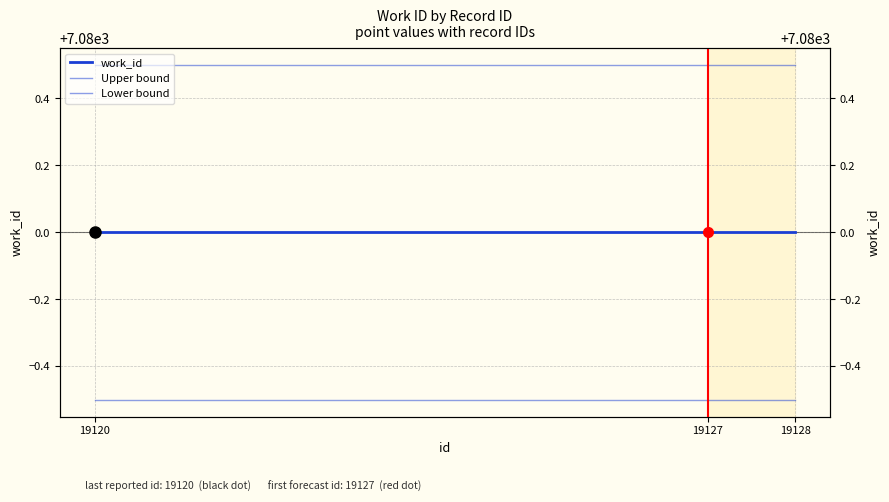

What is the average value of the Upper bound series?

7080.5